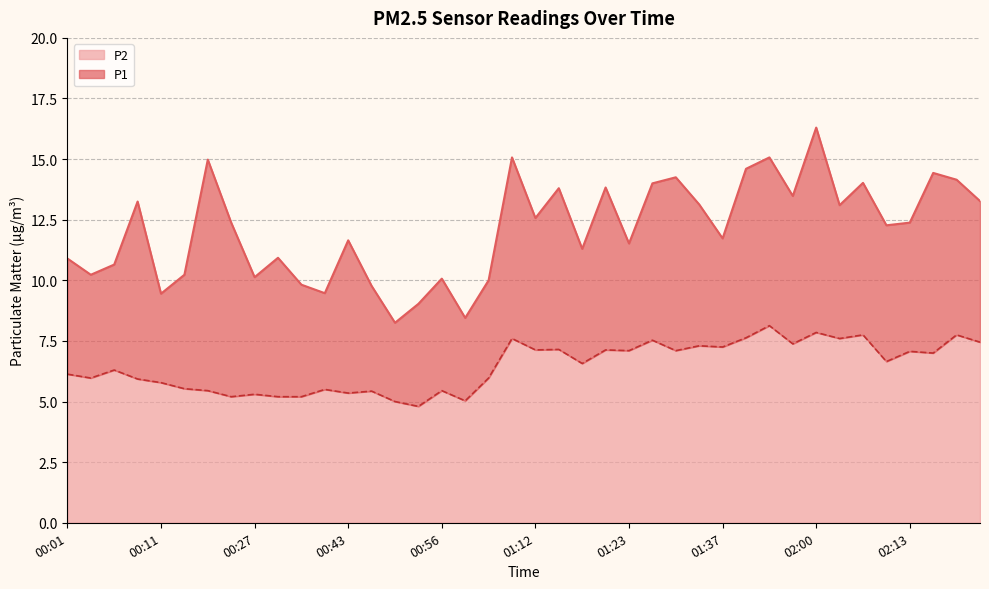

True or false: P2 and P1 intersect in this chart.

False